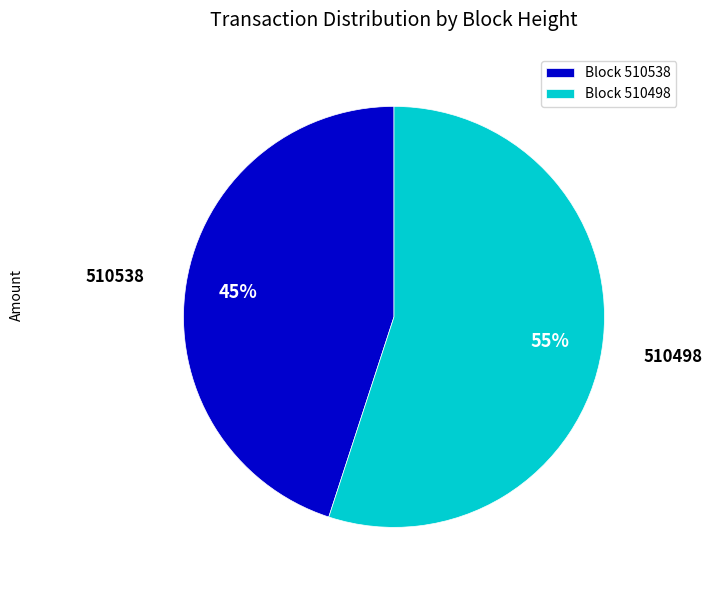

To the nearest percent, what is the difference between the largest and smallest slice percentages?

10%